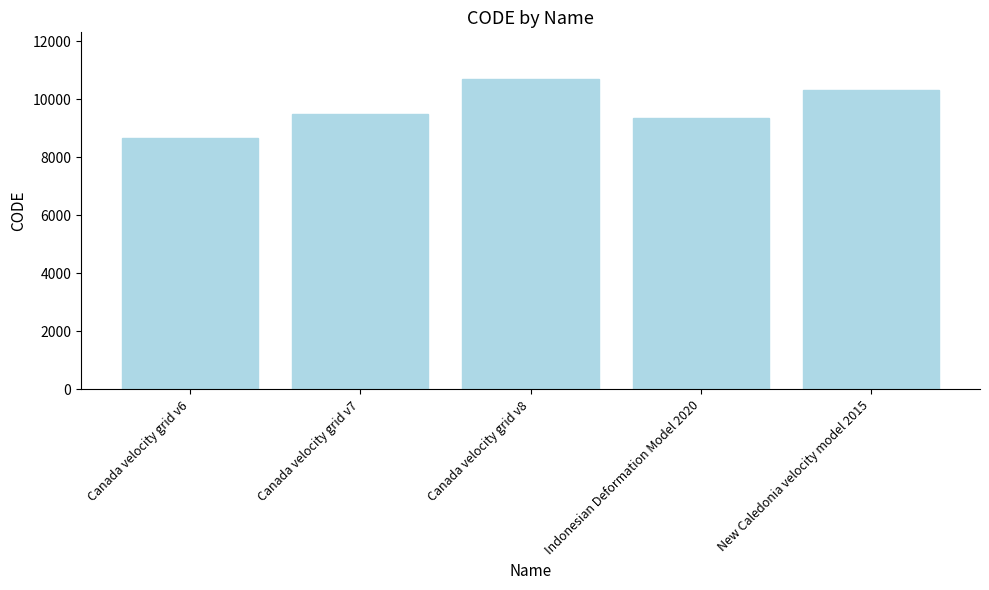

Where is the data nearest to the value 9691?

Canada velocity grid v7